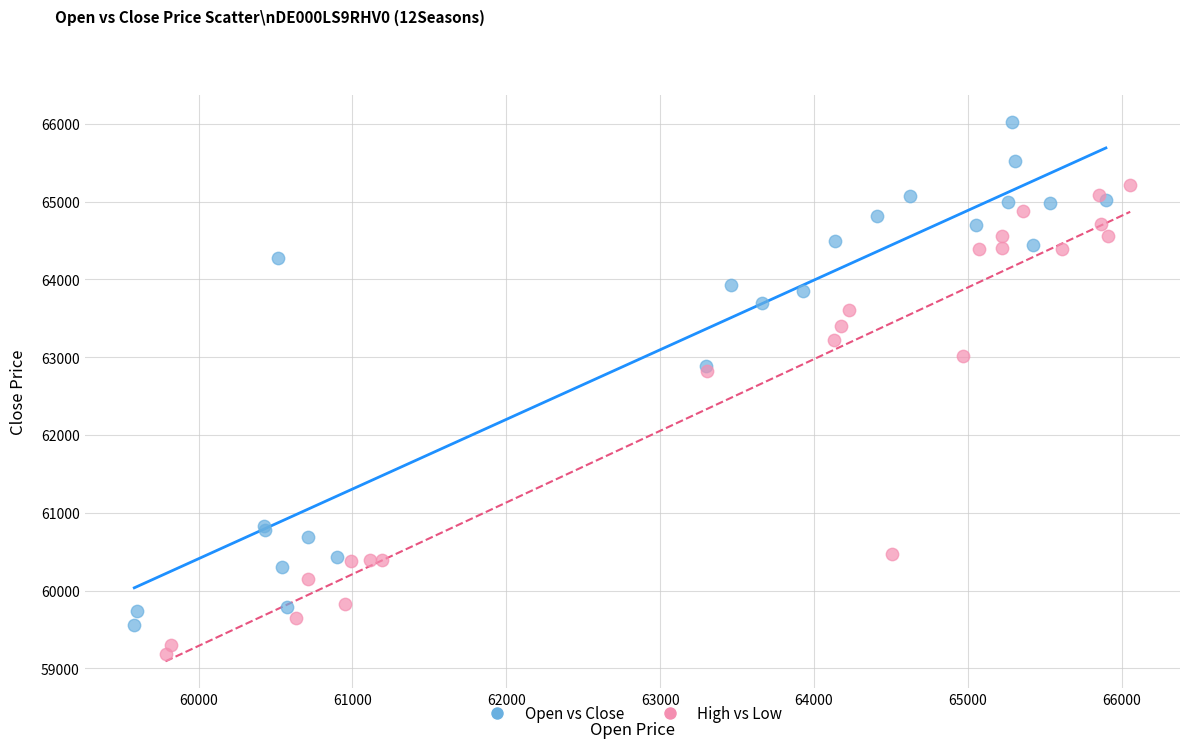

Which series has the widest spread of Y values?

Open vs Close